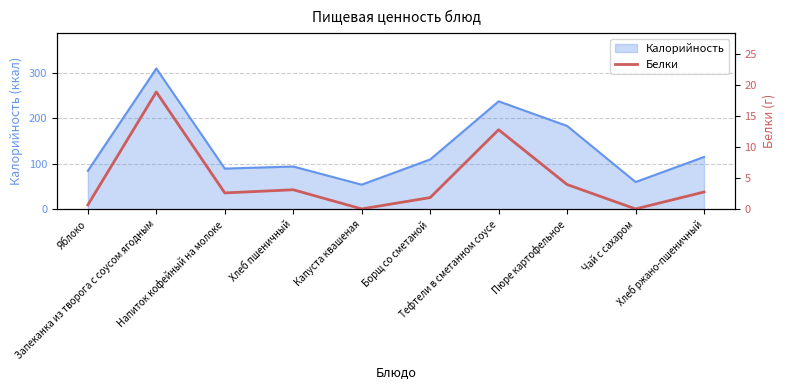

Where is the first local maximum?

Запеканка из творога с соусом ягодным